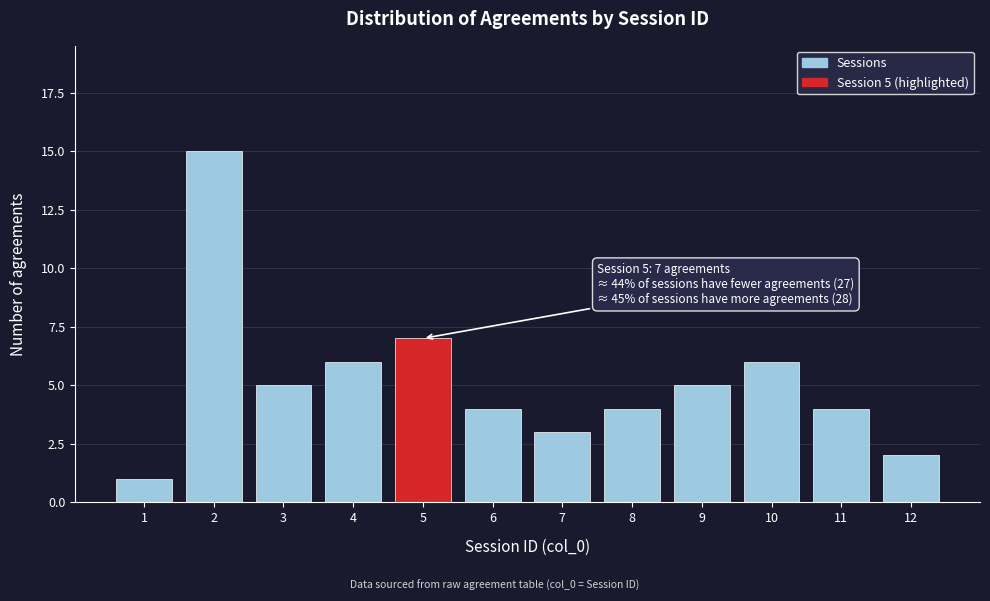

Reading left to right, transcribe all the data shown in this chart.

1=1	2=15	3=5	4=6	5=7	6=4	7=3	8=4	9=5	10=6	11=4	12=2